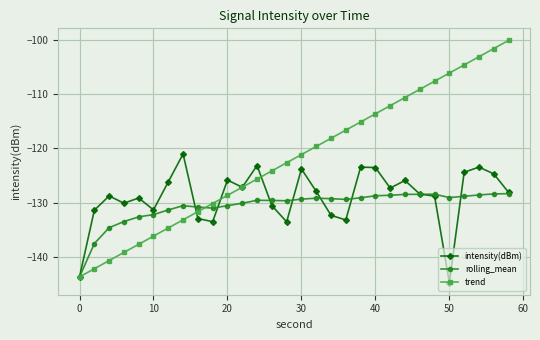

True or false: trend has more than 2 points higher than both neighbors.

False